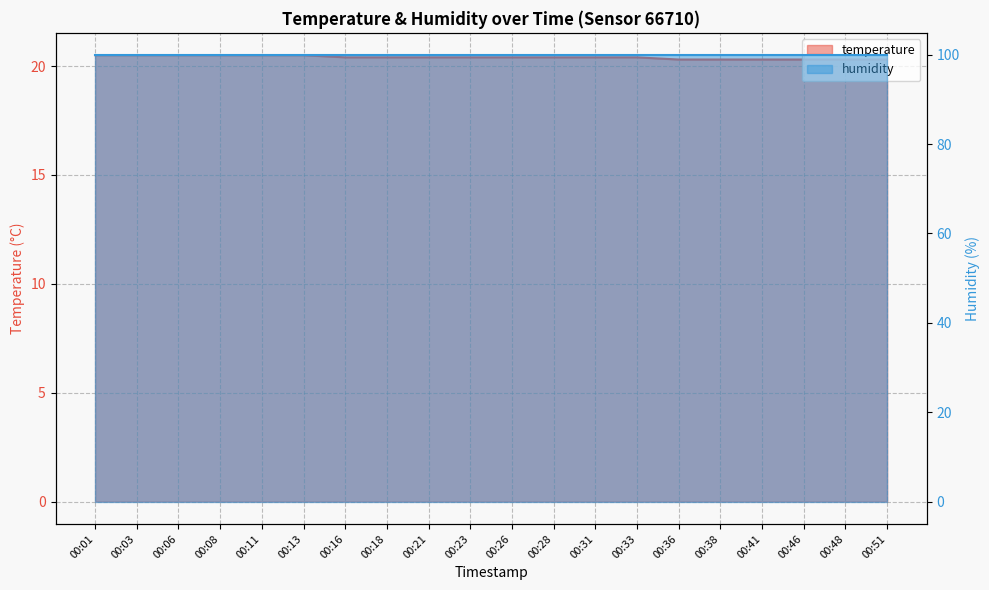

Rank the categories by value from highest to lowest.

00:01, 00:03, 00:06, 00:08, 00:11, 00:13, 00:16, 00:18, 00:21, 00:23, 00:26, 00:28, 00:31, 00:33, 00:36, 00:38, 00:41, 00:46, 00:48, 00:51